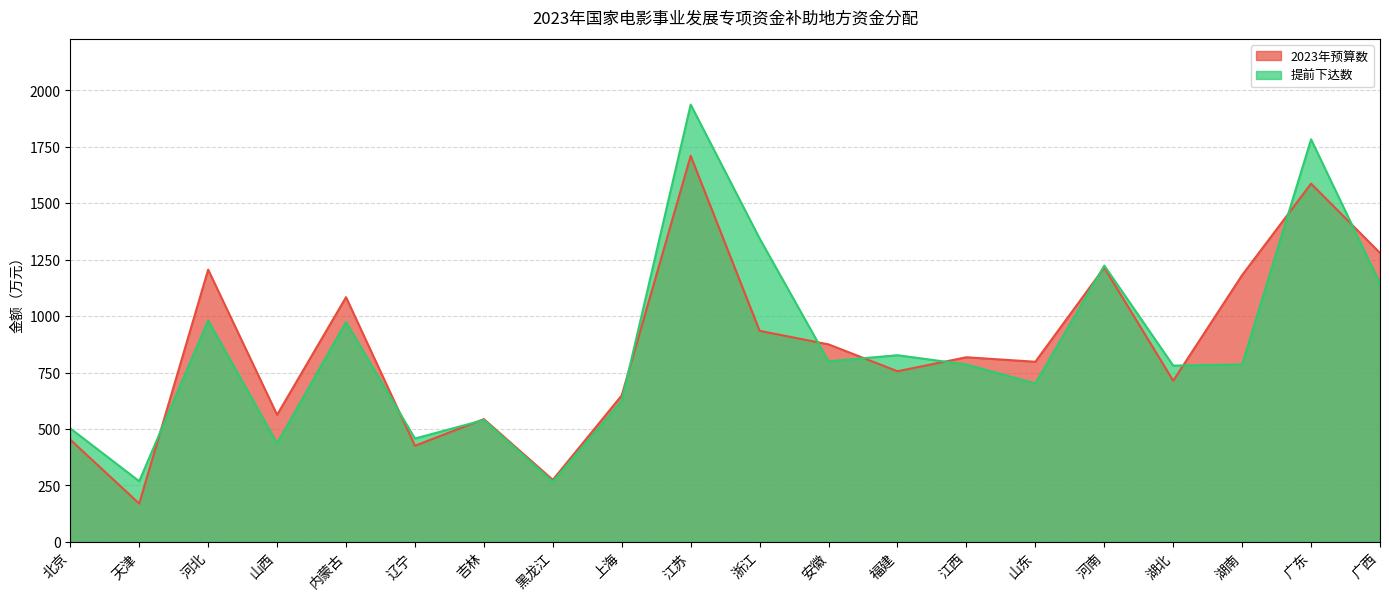

What position from the left is 天津?

2